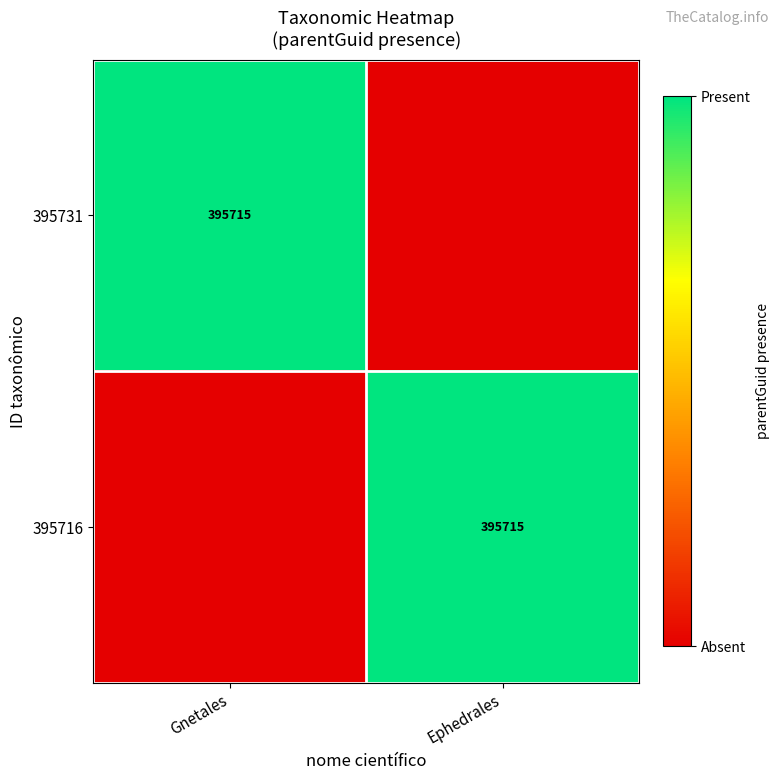

True or false: 395716 has a value of 145225 at Ephedrales.

False